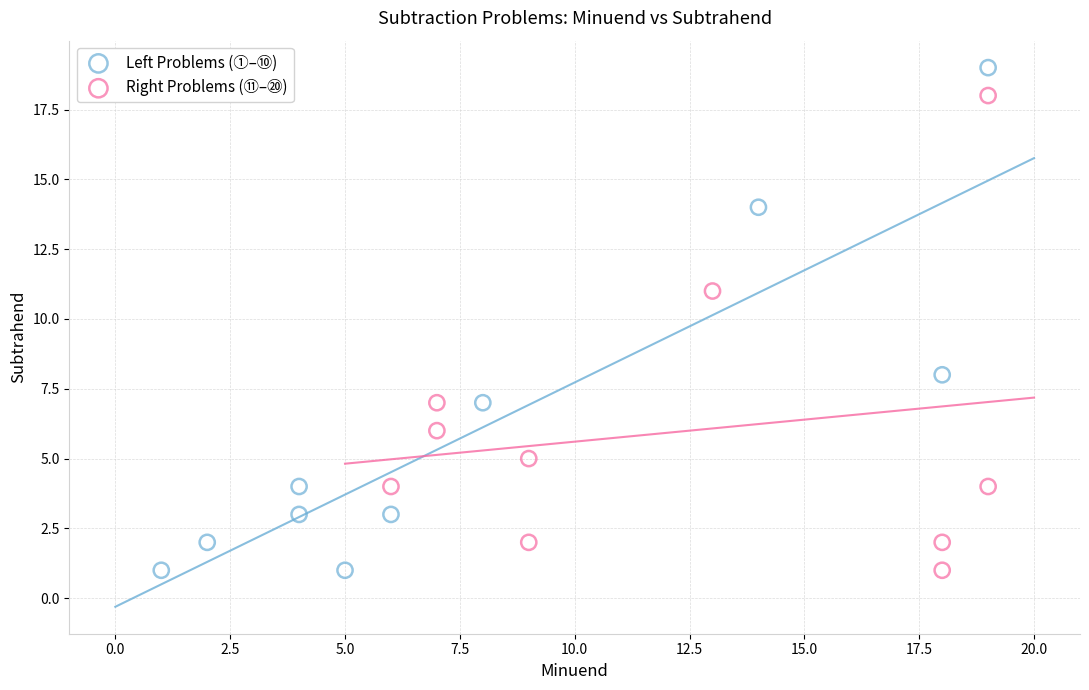

What are all the series names shown in the legend?

Left Problems (①–⑩), Right Problems (⑪–⑳)